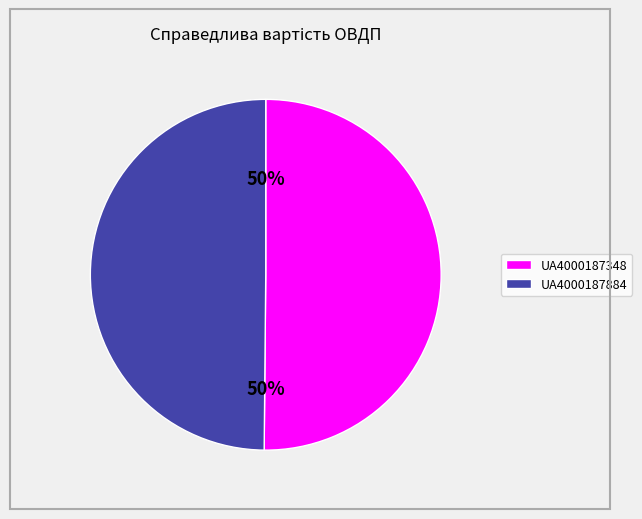

Is it true that UA4000187348 is 50% of the pie?

True